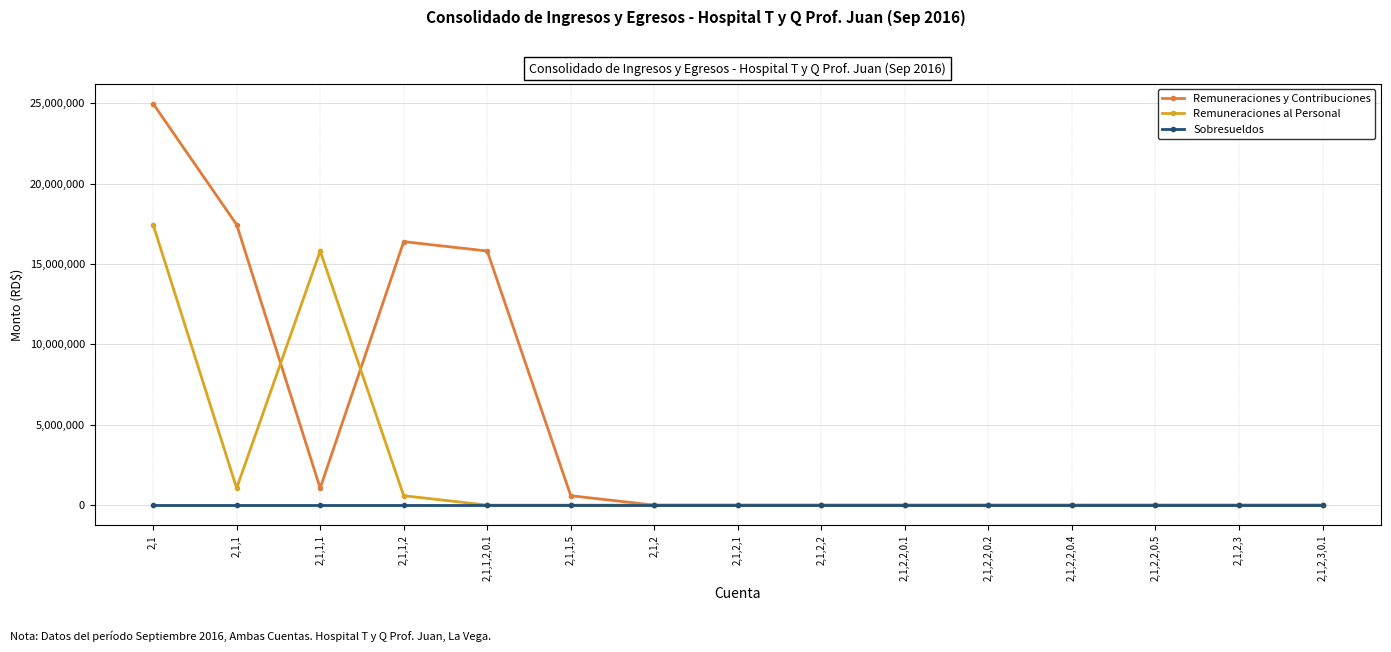

Where is Remuneraciones y Contribuciones nearest to the value 12491284?

2,1,1,2,0.1